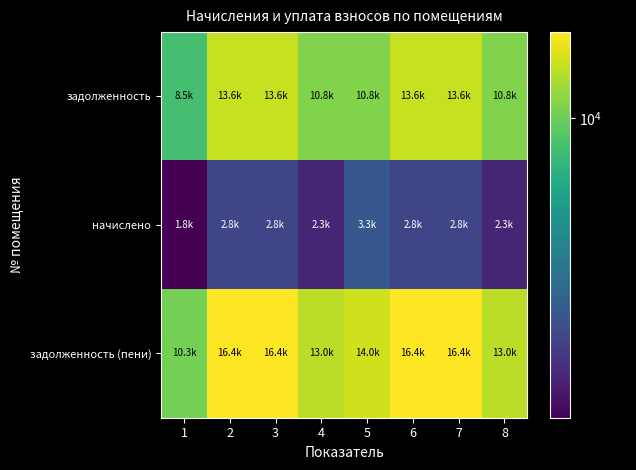

Count the number of data series in this chart.

3